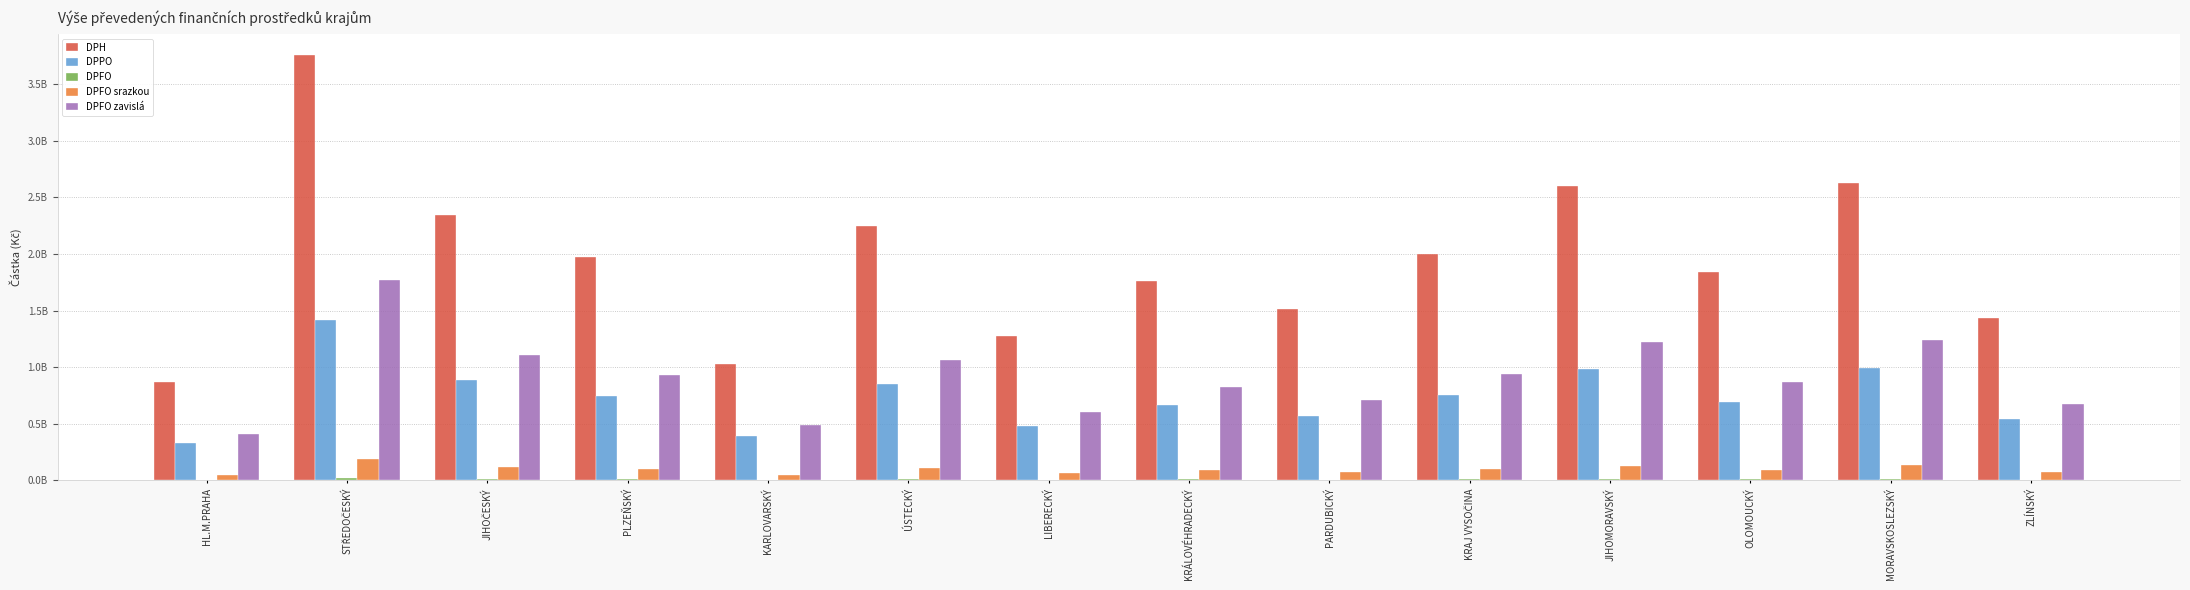

Are the bars horizontal?

No